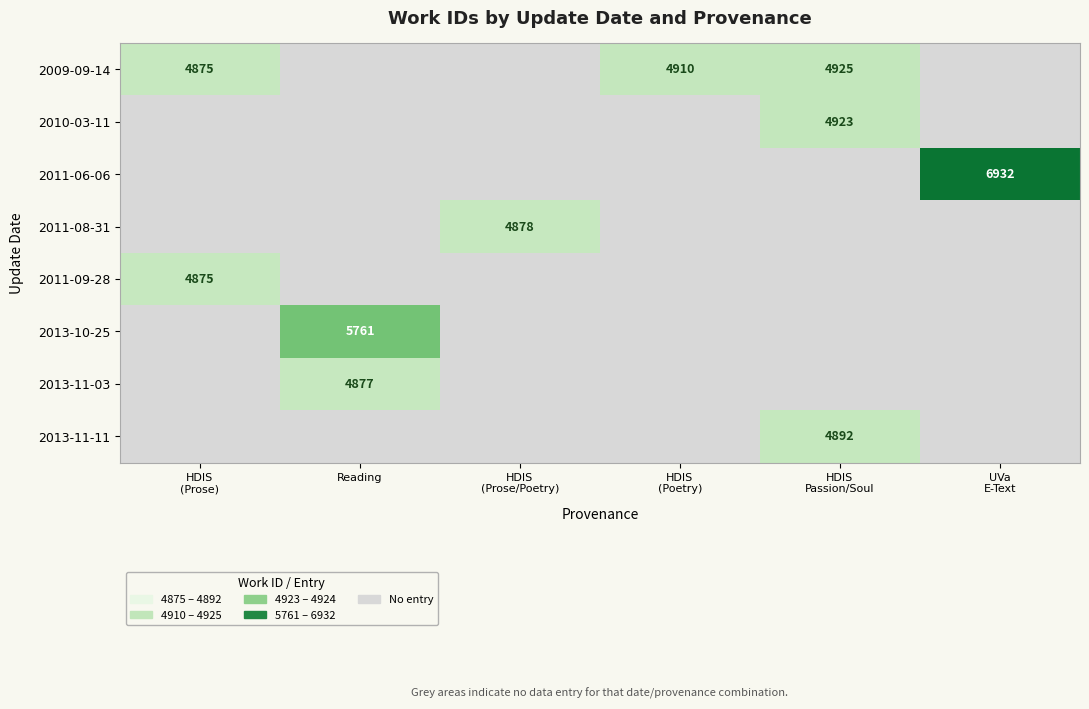

Which has a higher value, HDIS
(Poetry) or HDIS
(Prose)?

HDIS
(Poetry)